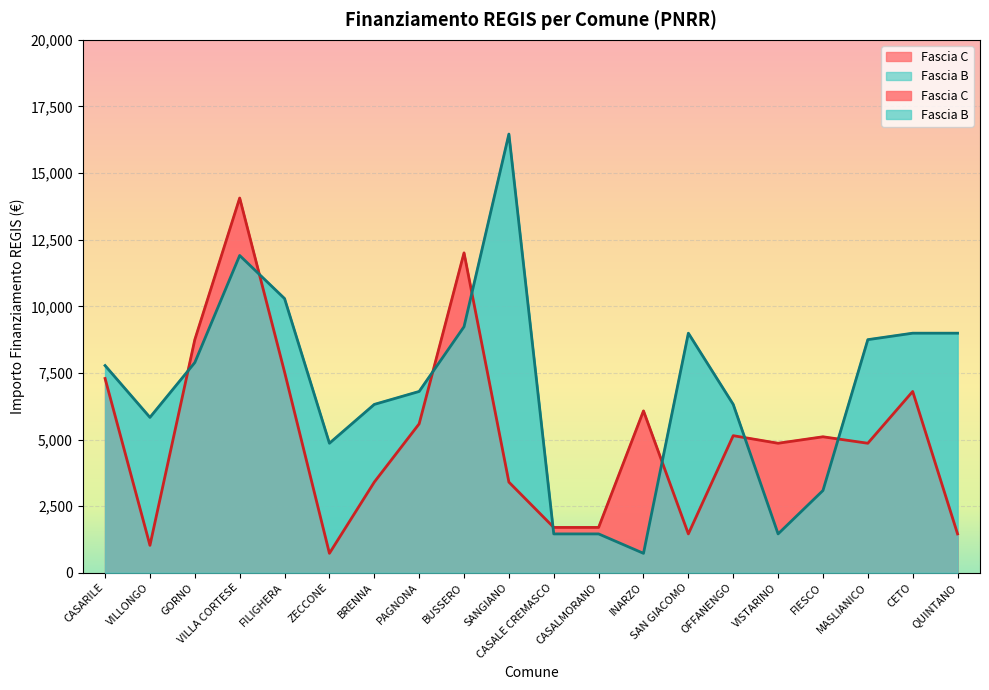

What is the label of the 11th point from the left?

CASALE CREMASCO